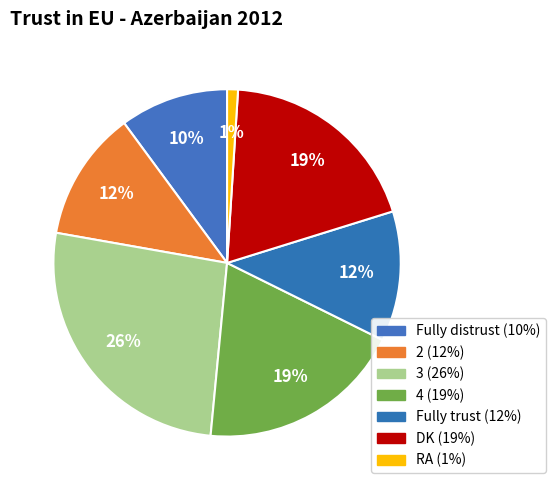

How many slices are in this pie chart?

7